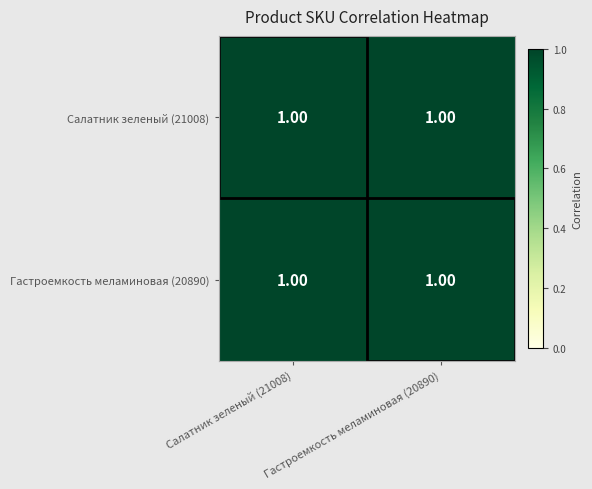

Which category has the highest value across all series?

Салатник зеленый (21008)